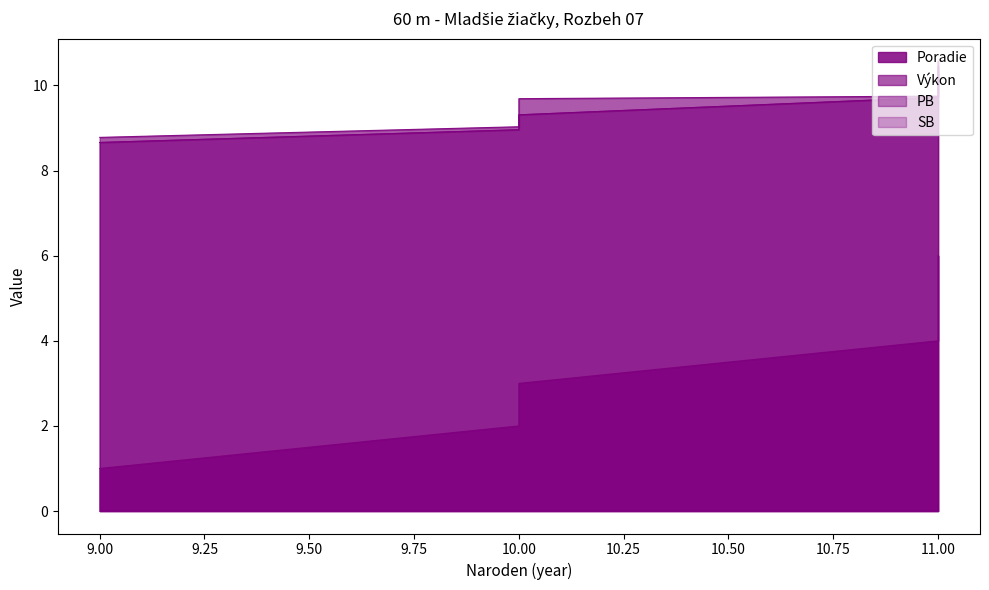

At how many categories does at least one series exceed 8?

6